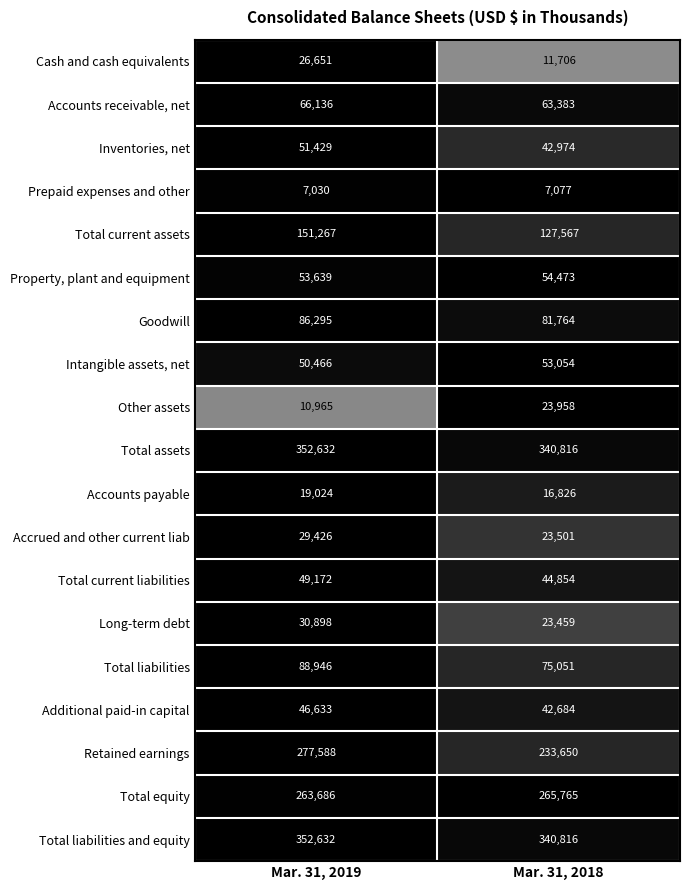

Count the number of data series in this chart.

19